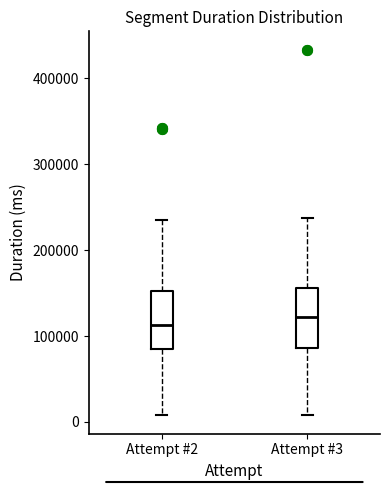

Where does the upper whisker of the box for Attempt #3 end on the y-axis? The values are not printed on the chart, so give them approximately, as read against the axis.

240000